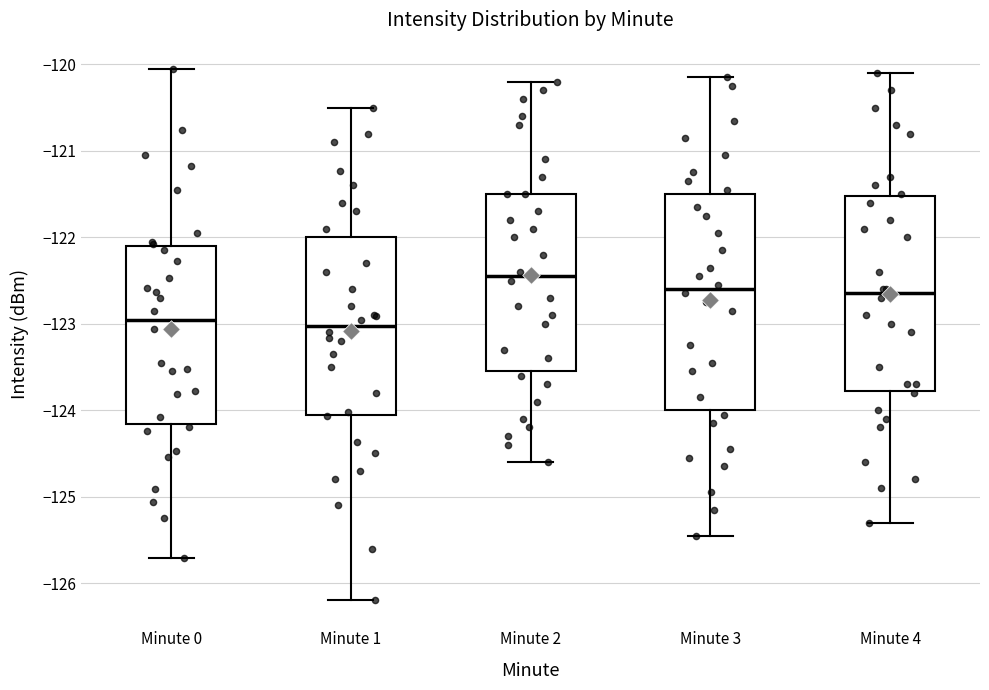

Where is the lower edge of the box for Minute 1 on the y-axis? The values are not printed on the chart, so give them approximately, as read against the axis.

-124.1